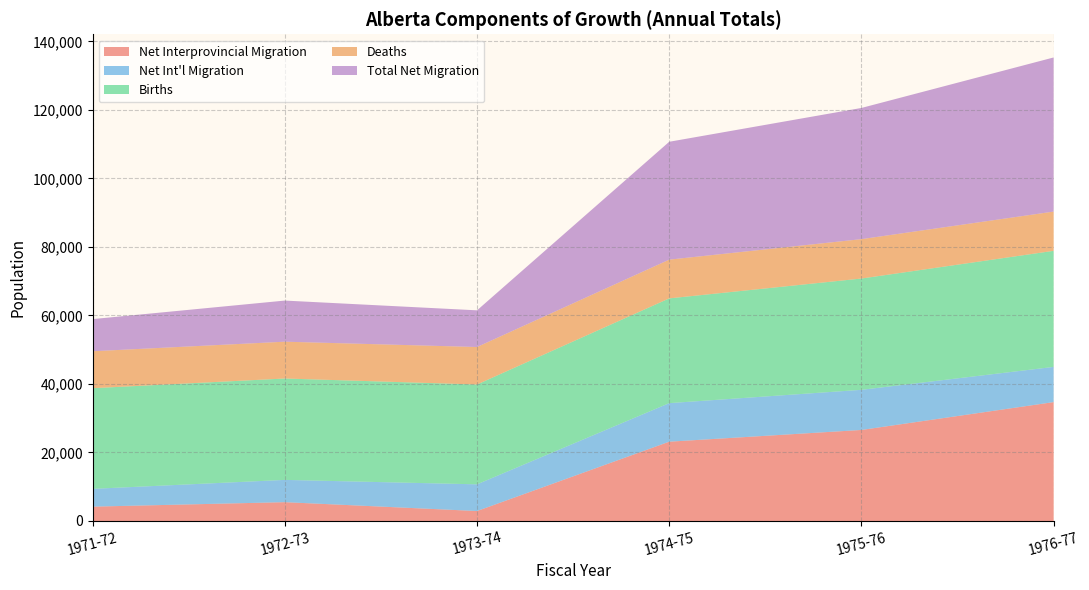

Which category has the highest value in the Net Interprovincial Migration series?

1976-77